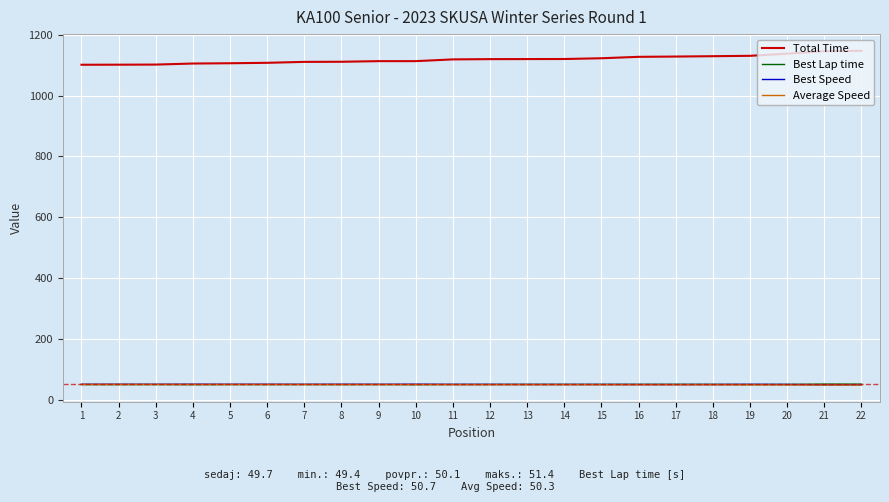

True or false: Best Speed has more than 2 points higher than both neighbors.

True